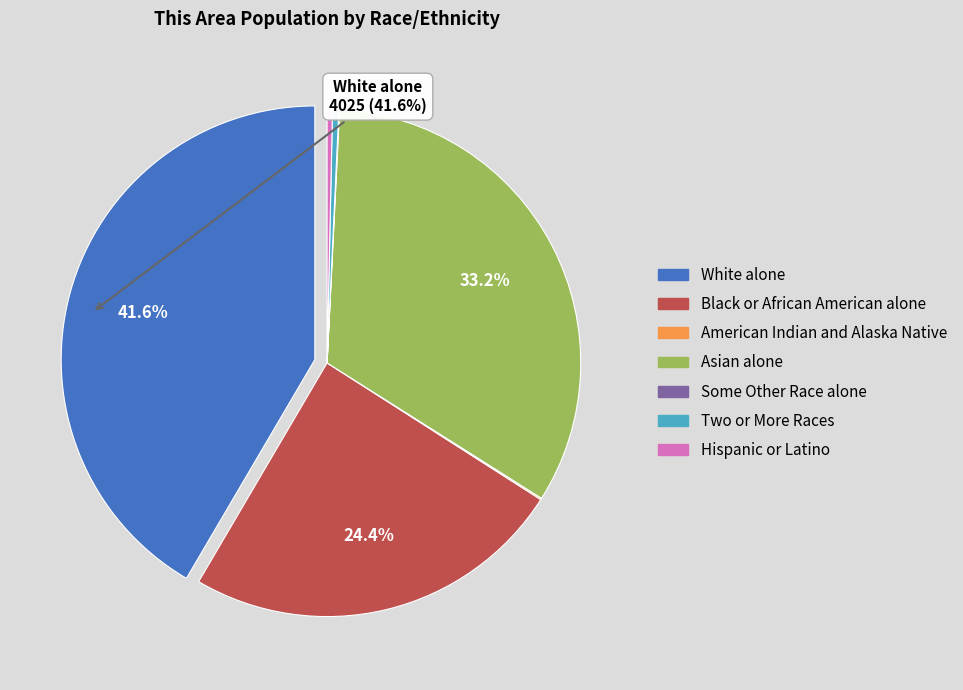

Which slice is the largest?

White alone